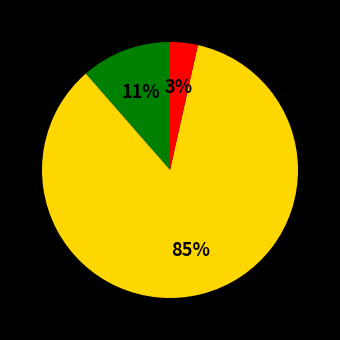

Is there a majority slice in this chart?

Yes